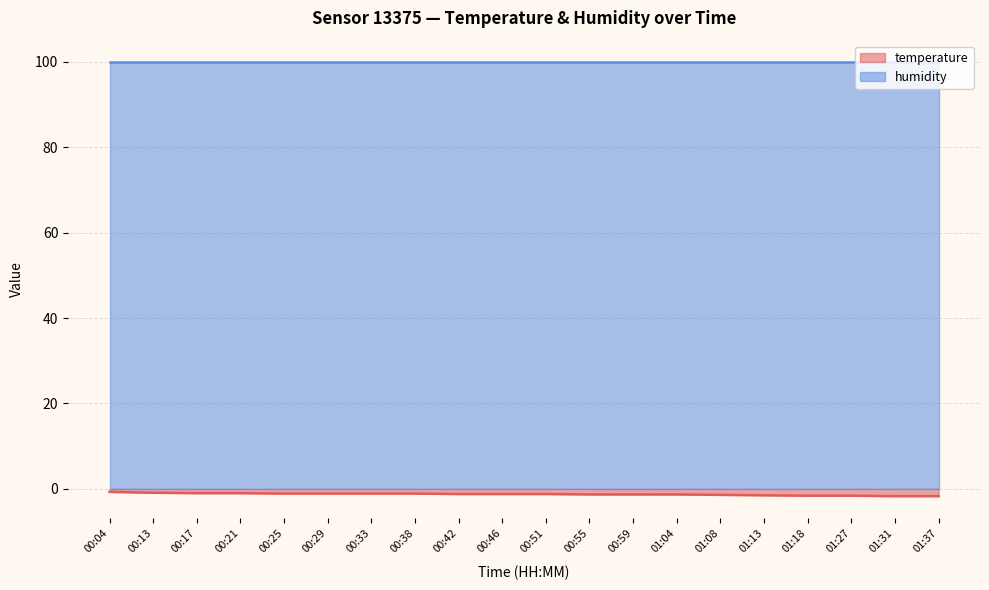

What is the label of the 17th point from the right?

00:21